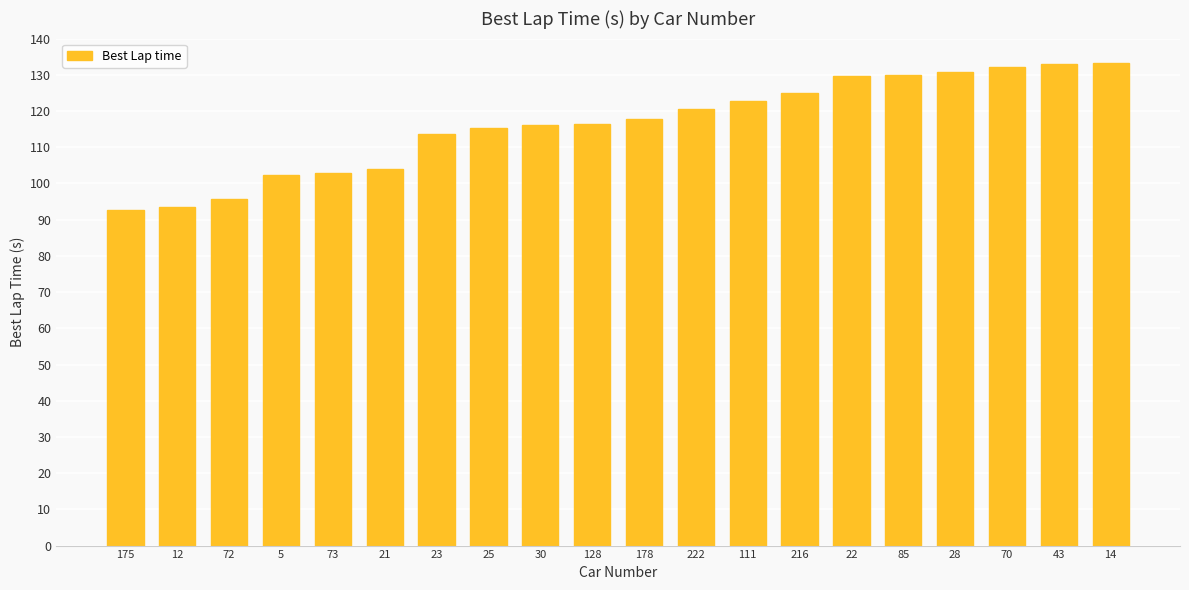

How many data points are less than 117?

10